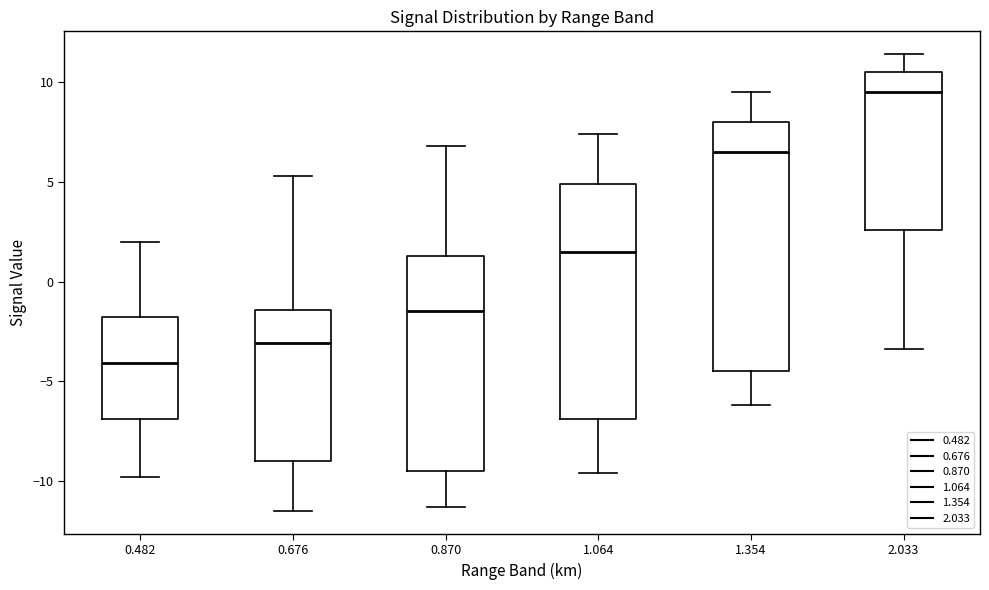

Comparing the boxes themselves (not the whiskers), which one is the tallest?

1.354